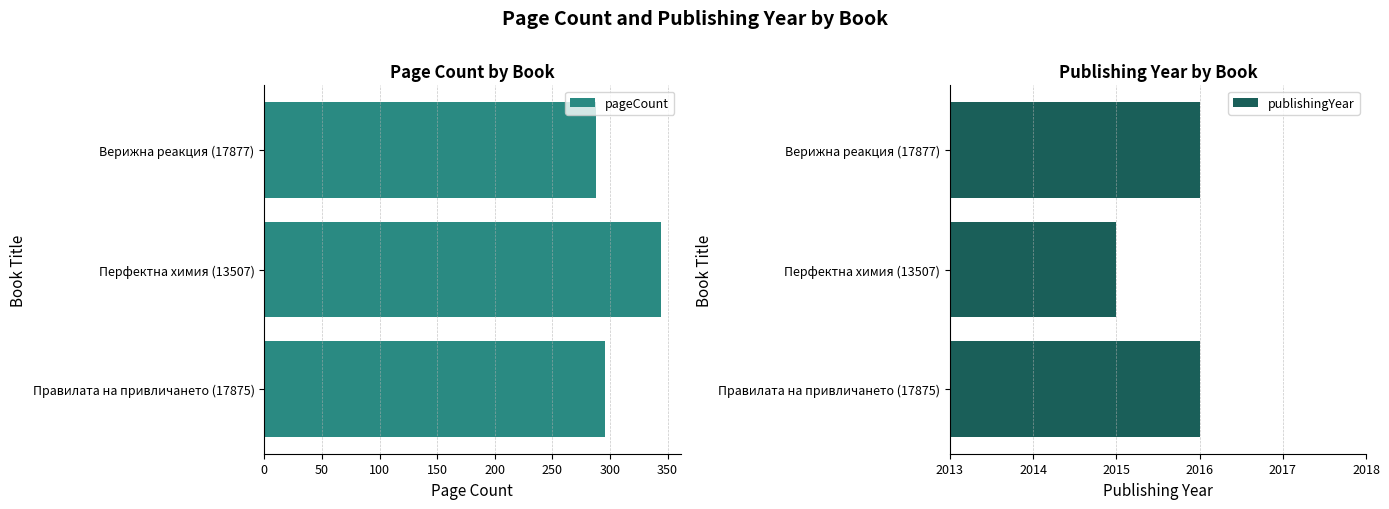

Where is pageCount nearest to the value 316?

Правилата на привличането (17875)